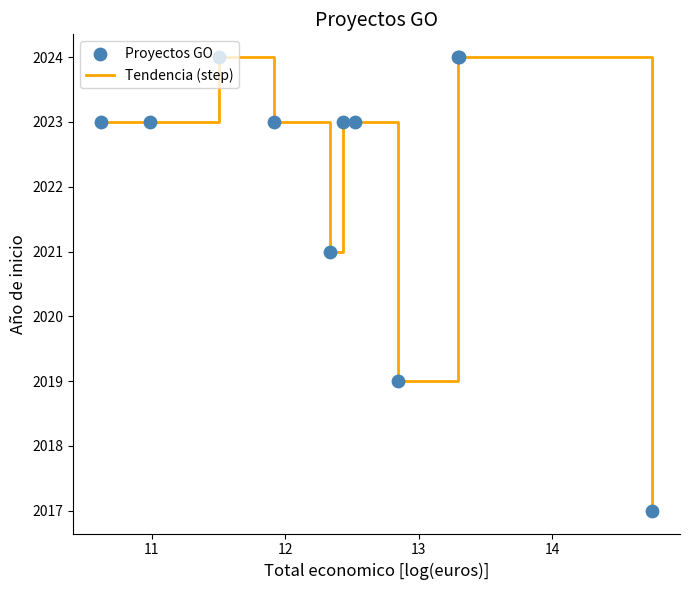

What is the smallest value displayed?

2017